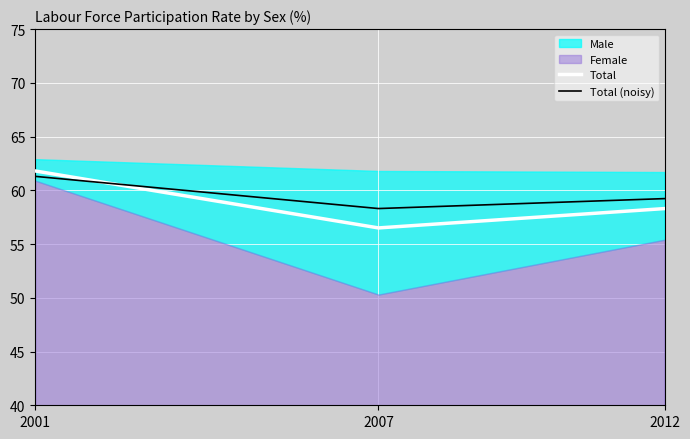

Rank the categories by Total (noisy) value from lowest to highest.

2007, 2012, 2001